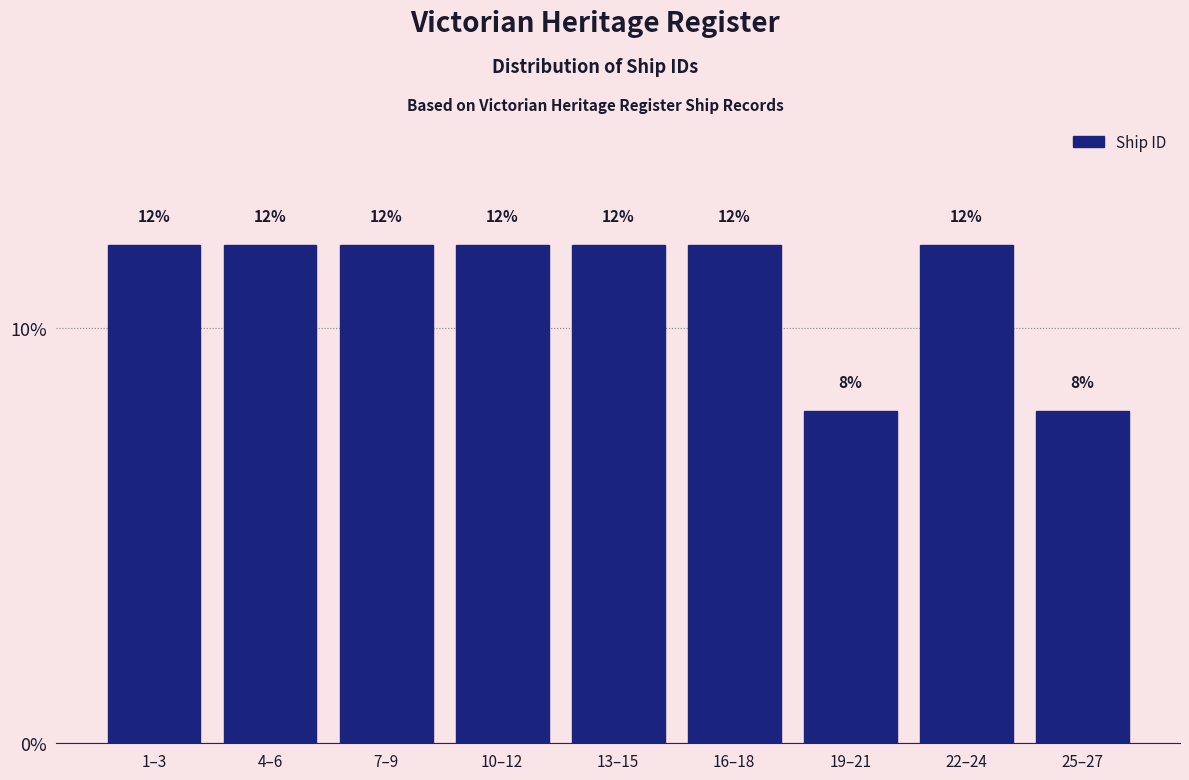

Reading left to right, transcribe all the data shown in this chart.

1–3=12	4–6=12	7–9=12	10–12=12	13–15=12	16–18=12	19–21=8	22–24=12	25–27=8